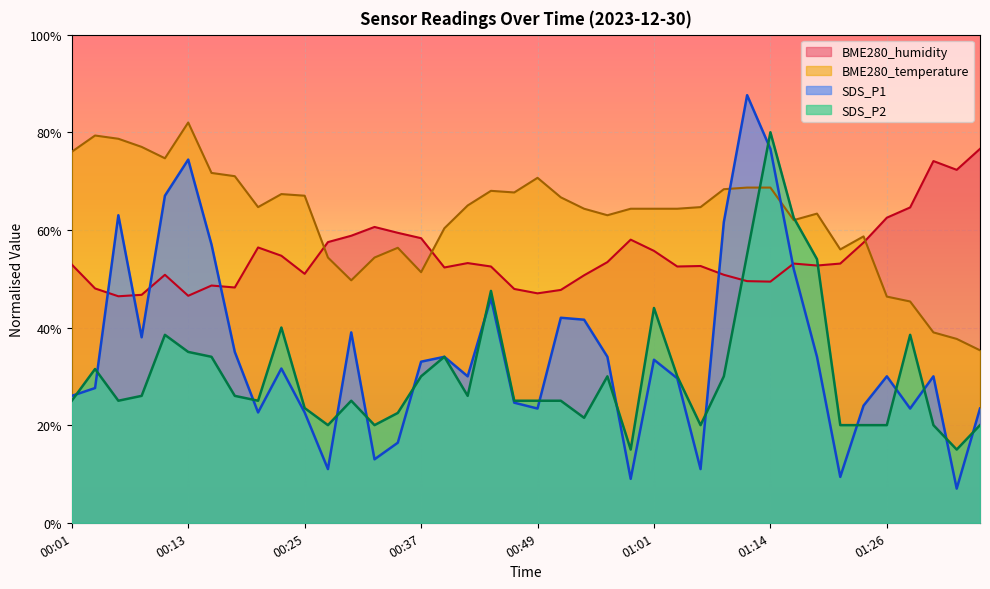

Rank the categories by BME280_humidity value from highest to lowest.

01:35, 01:30, 01:33, 01:28, 01:26, 00:32, 00:35, 00:30, 00:37, 00:59, 00:27, 01:23, 00:20, 01:01, 00:23, 00:56, 00:42, 01:16, 01:21, 00:01, 01:18, 01:06, 00:44, 01:04, 00:40, 00:25, 00:10, 01:09, 00:54, 01:11, 01:14, 00:15, 00:18, 00:03, 00:47, 00:52, 00:49, 00:08, 00:13, 00:06